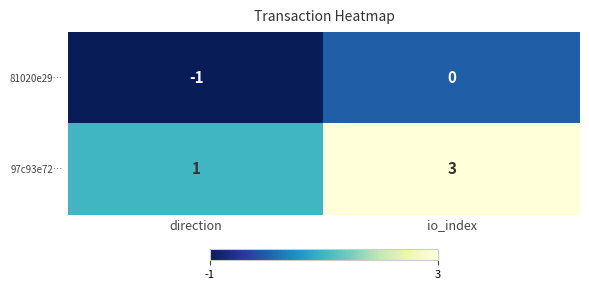

At which label does 97c93e72… reach its peak?

io_index